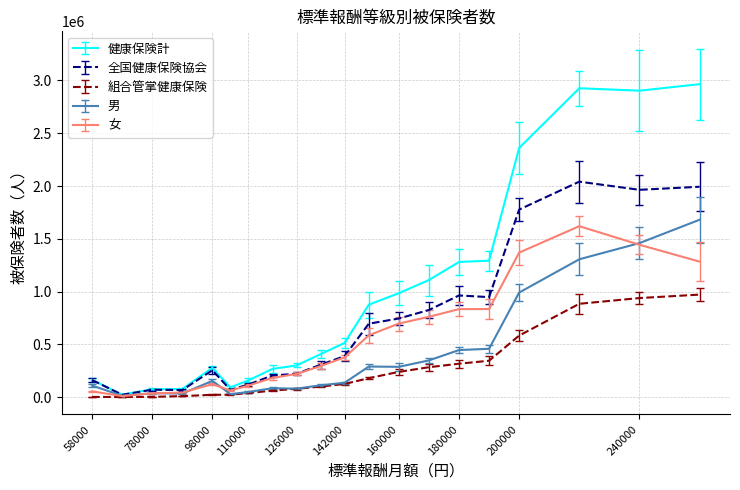

Which series has the largest total across all categories?

健康保険計